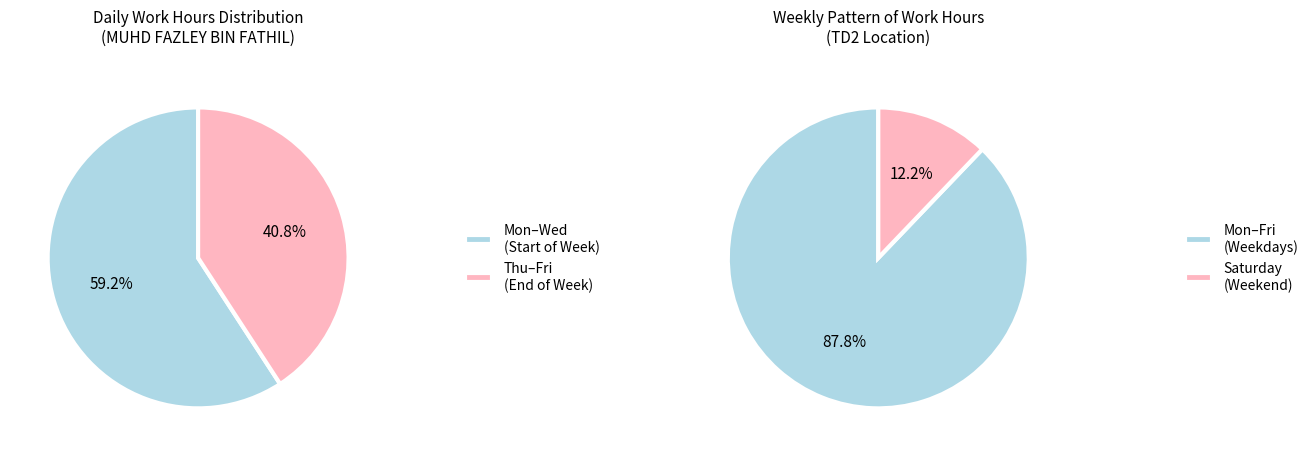

Do Mon and Wed together represent more than half of the pie?

No